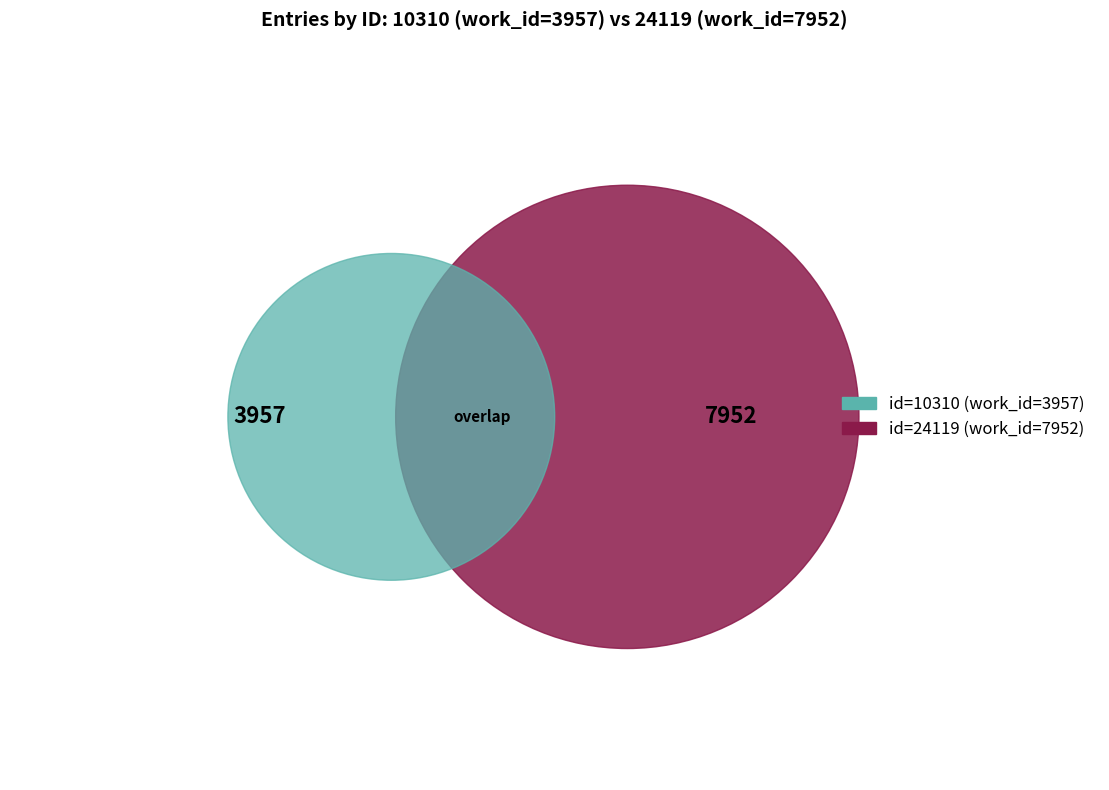

The 10310 slice represents 24% of the pie. True or false?

False